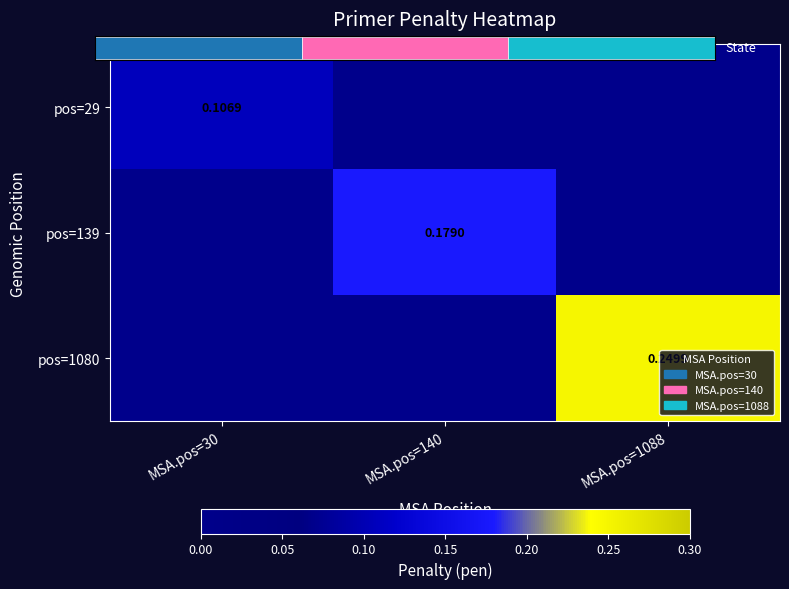

Between MSA.pos=30 and MSA.pos=1088, which series saw the biggest shift?

pos=1080